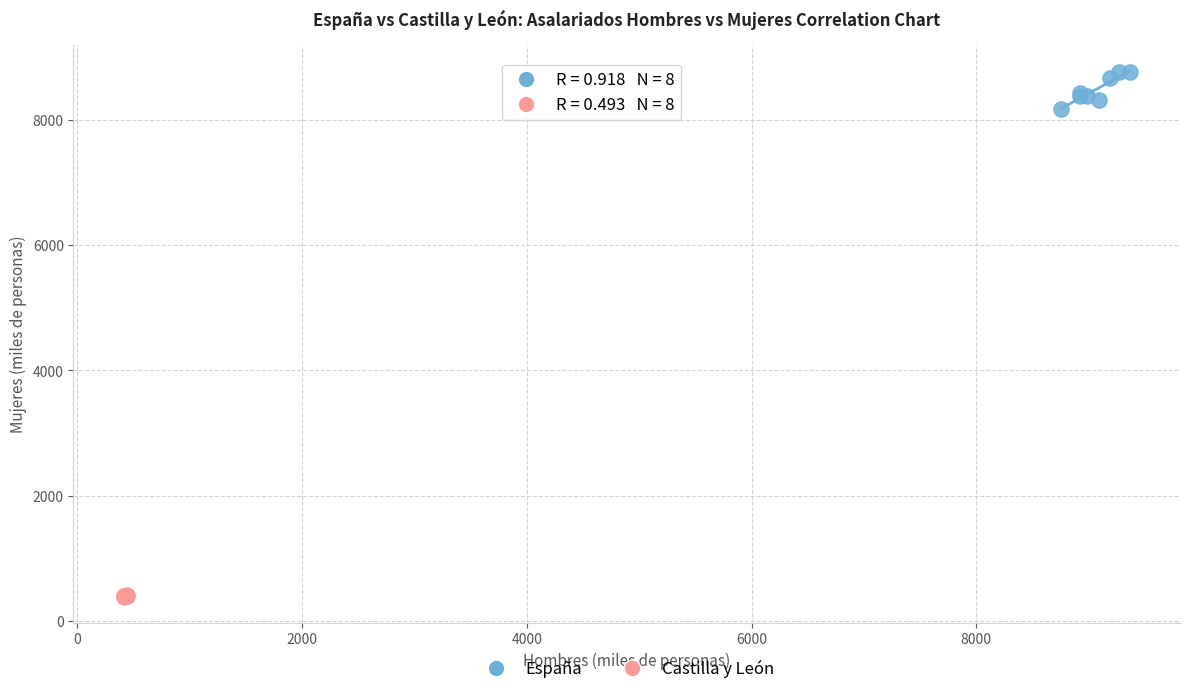

Which series contains the highest Y value?

España